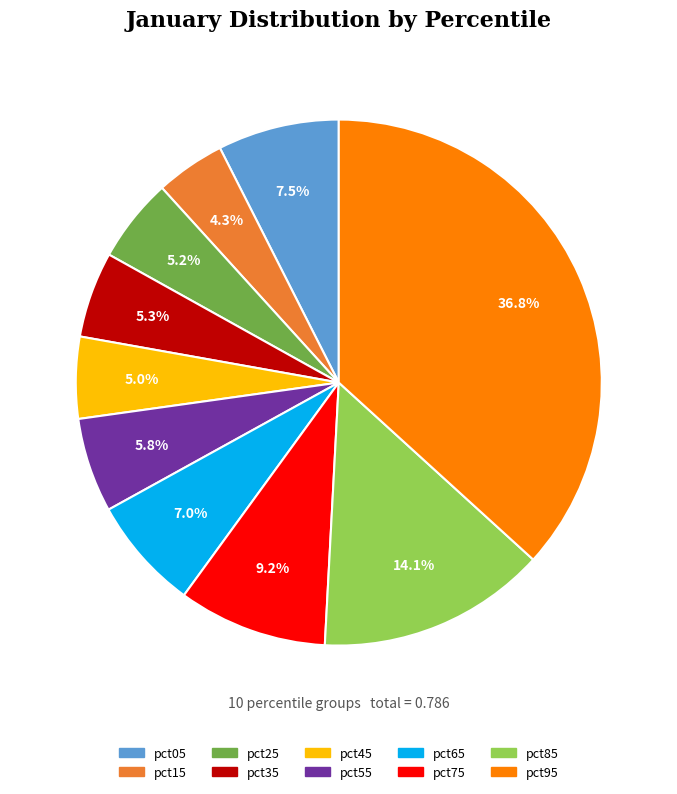

Which category has the smallest portion of the pie?

pct15